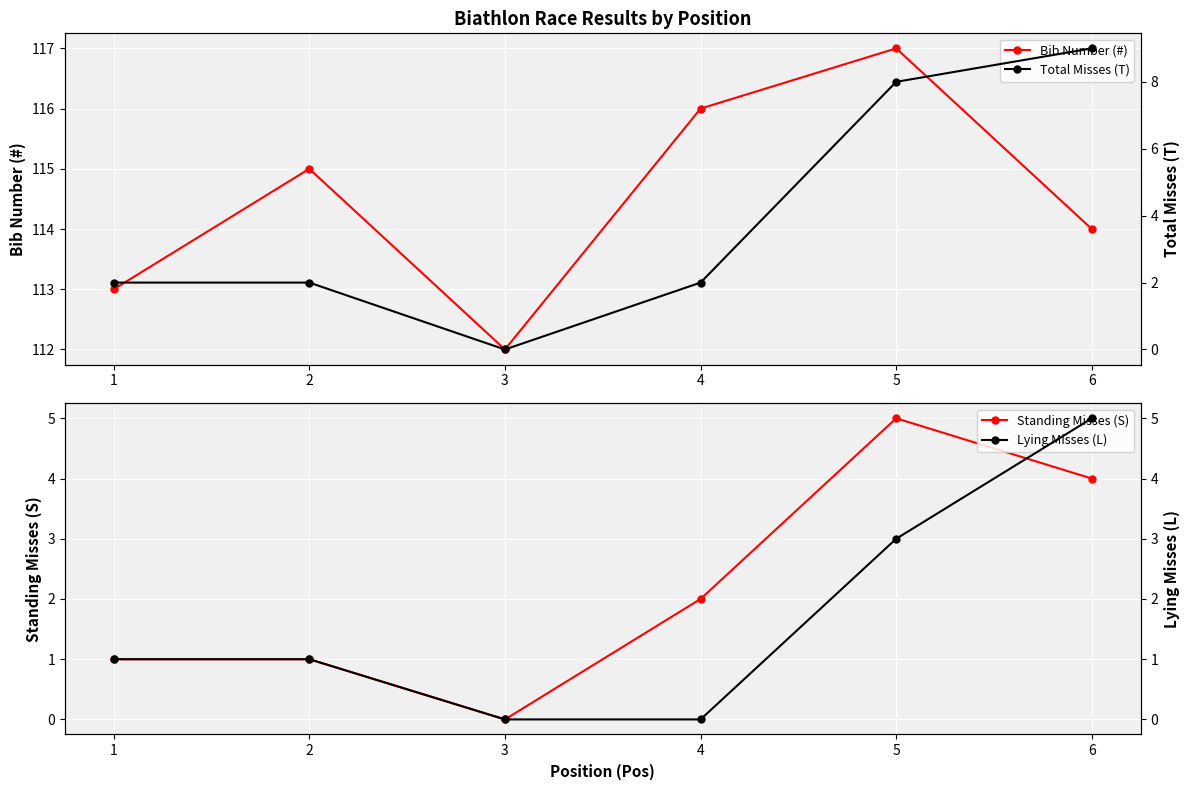

What is the highest value of the L series?

5